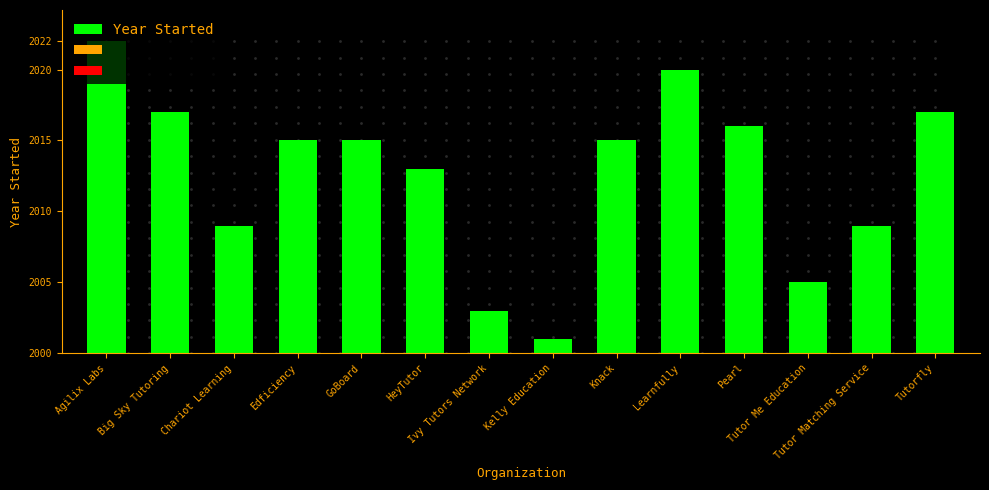

Are the bars horizontal?

No